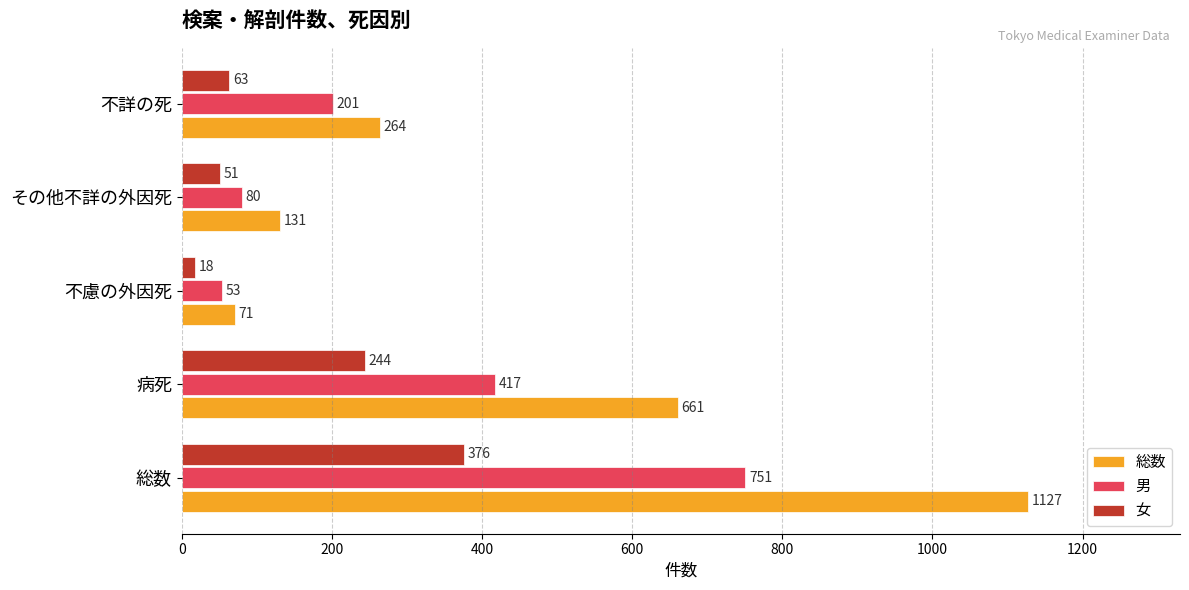

How many data points does each series have?

5